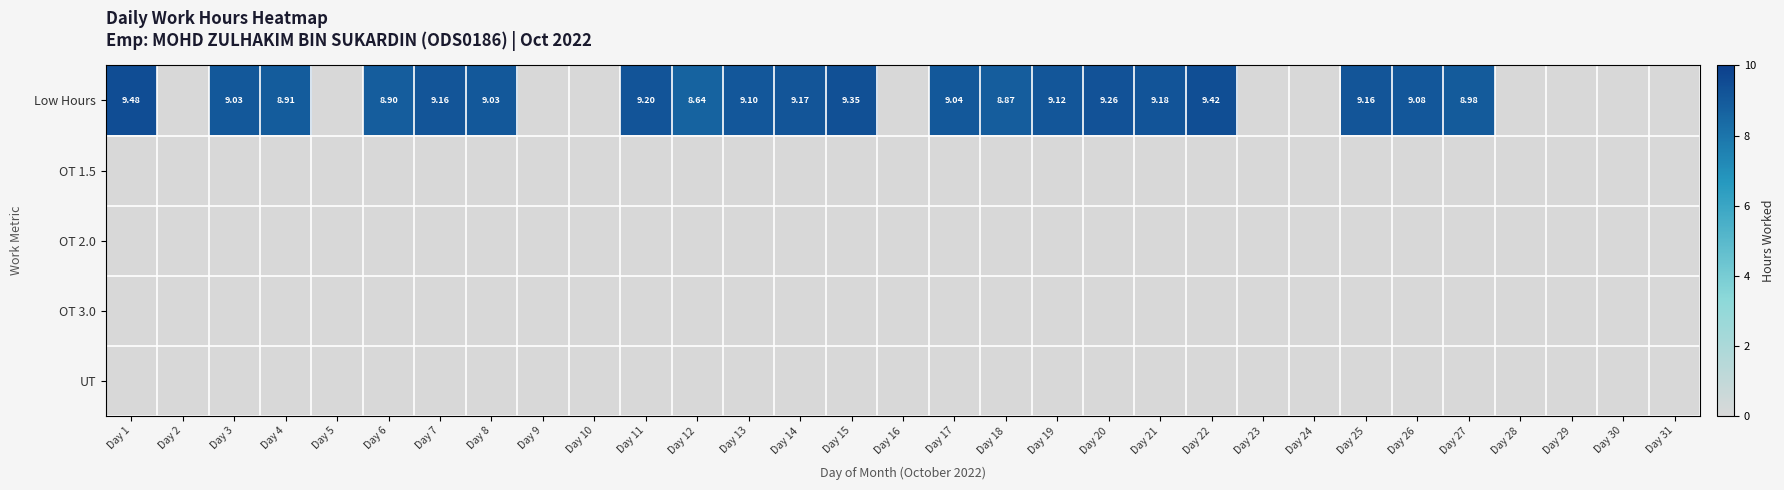

What is the greatest value displayed?

9.5